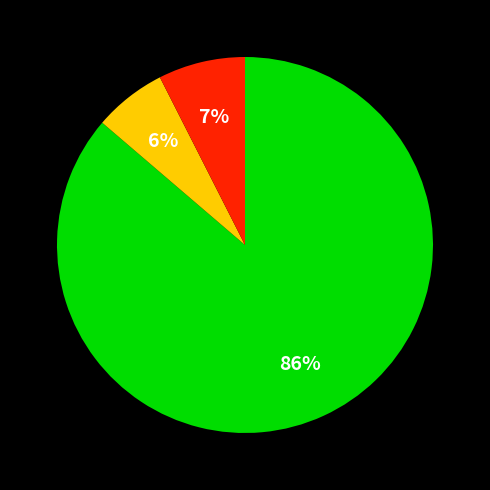

To the nearest percent, what is the average slice percentage?

33%